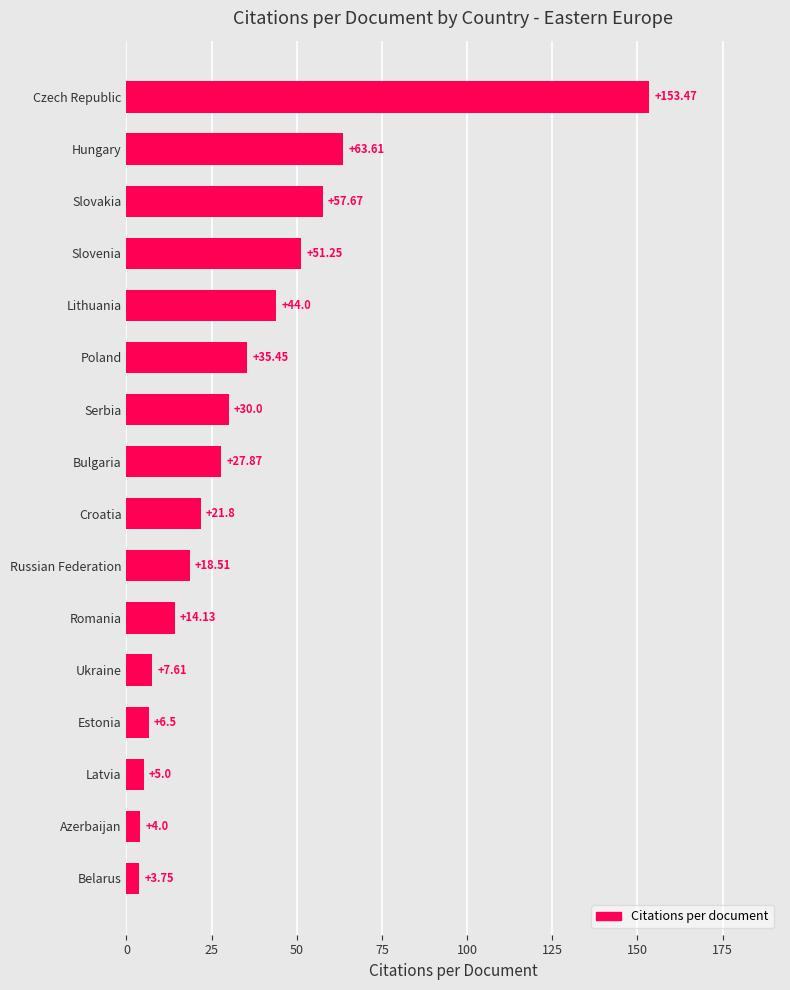

Which label corresponds to the largest value in the chart?

Czech Republic